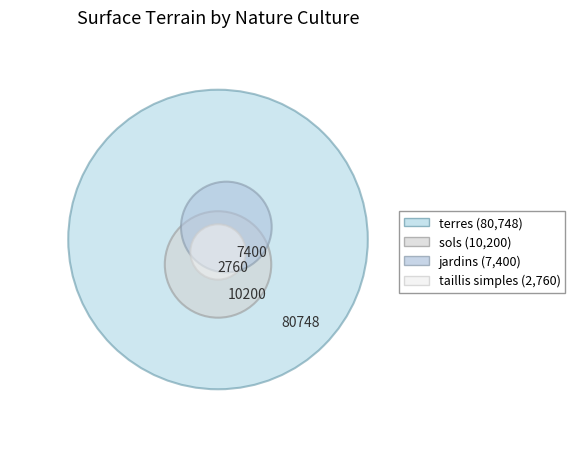

Which has a higher value, sols or terres?

terres